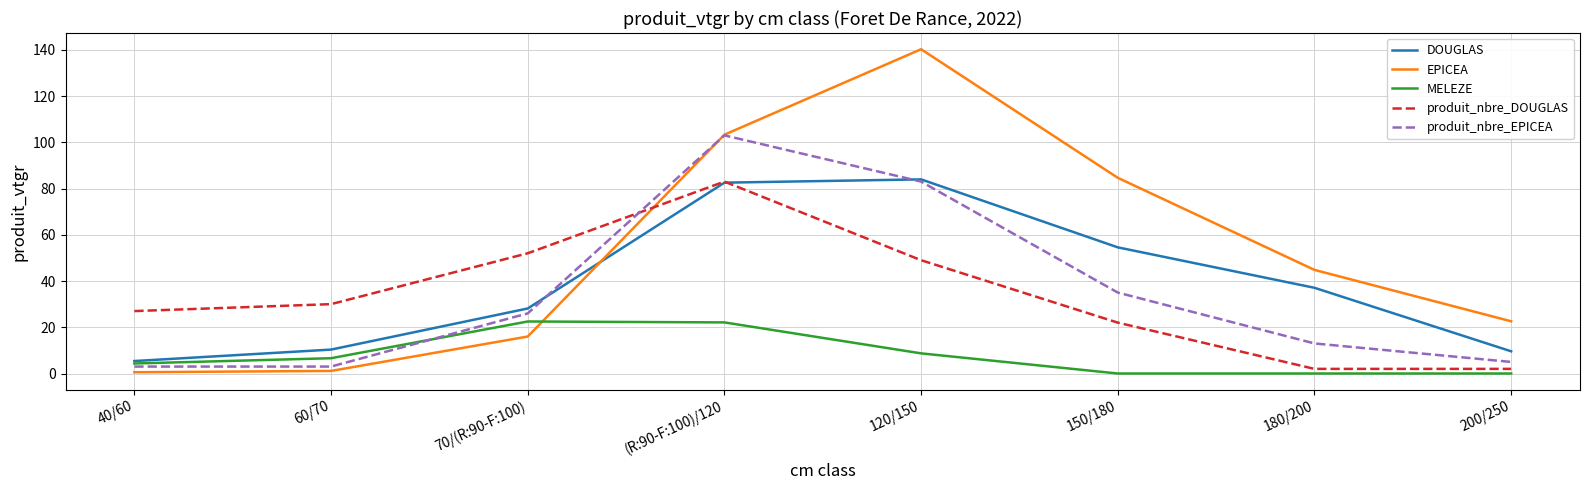

Is it true that produit_nbre_EPICEA equals 13.0 at 180/200?

True